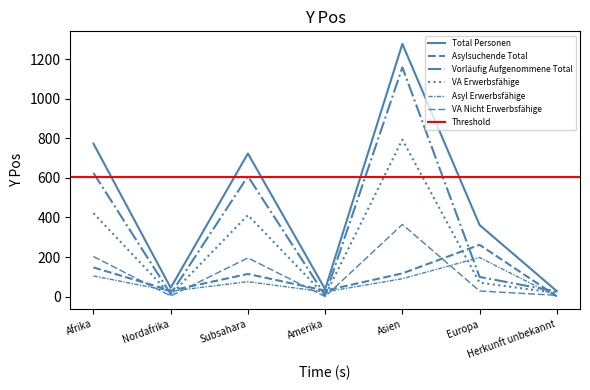

Reading left to right, what are all the values shown in this chart?

Total Personen: Afrika=773	Nordafrika=45	Subsahara=723	Amerika=38	Asien=1276	Europa=362	Herkunft unbekannt=28
Asylsuchende Total: Afrika=148	Nordafrika=31	Subsahara=115	Amerika=31	Asien=118	Europa=262	Herkunft unbekannt=2
Vorläufig Aufgenommene Total: Afrika=625	Nordafrika=14	Subsahara=608	Amerika=7	Asien=1158	Europa=100	Herkunft unbekannt=26
VA Erwerbsfähige: Afrika=422	Nordafrika=10	Subsahara=412	Amerika=6	Asien=793	Europa=71	Herkunft unbekannt=19
Asyl Erwerbsfähige: Afrika=105	Nordafrika=28	Subsahara=76	Amerika=24	Asien=91	Europa=198	Herkunft unbekannt=1
VA Nicht Erwerbsfähige: Afrika=203	Nordafrika=4	Subsahara=196	Amerika=1	Asien=365	Europa=29	Herkunft unbekannt=7